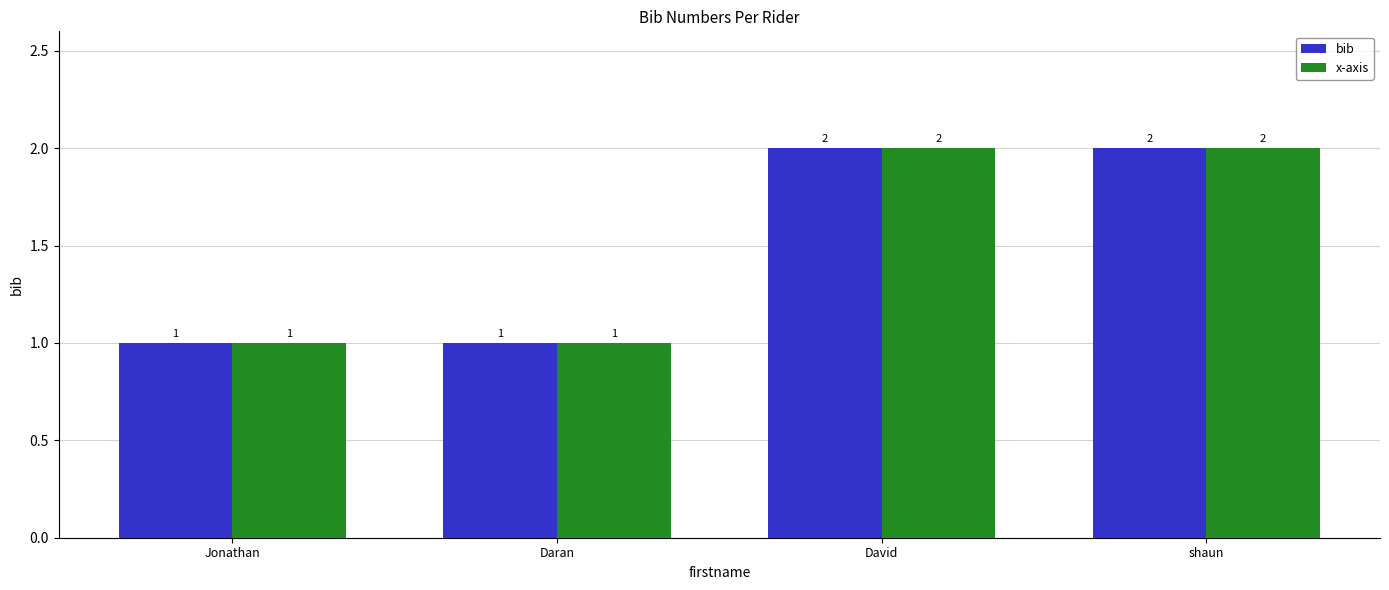

How many data points in x-axis are less than 2?

2